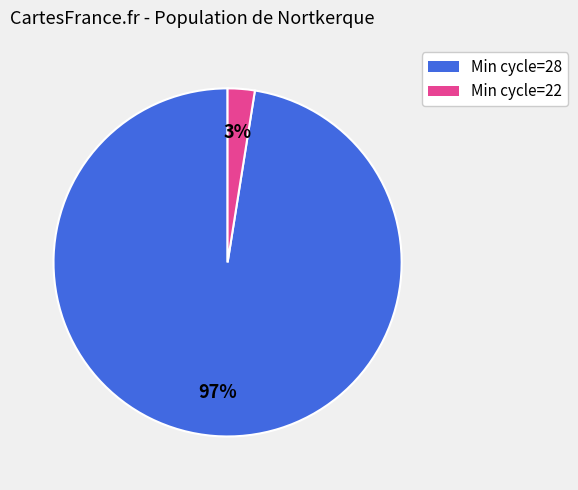

Is there a majority slice in this chart?

Yes